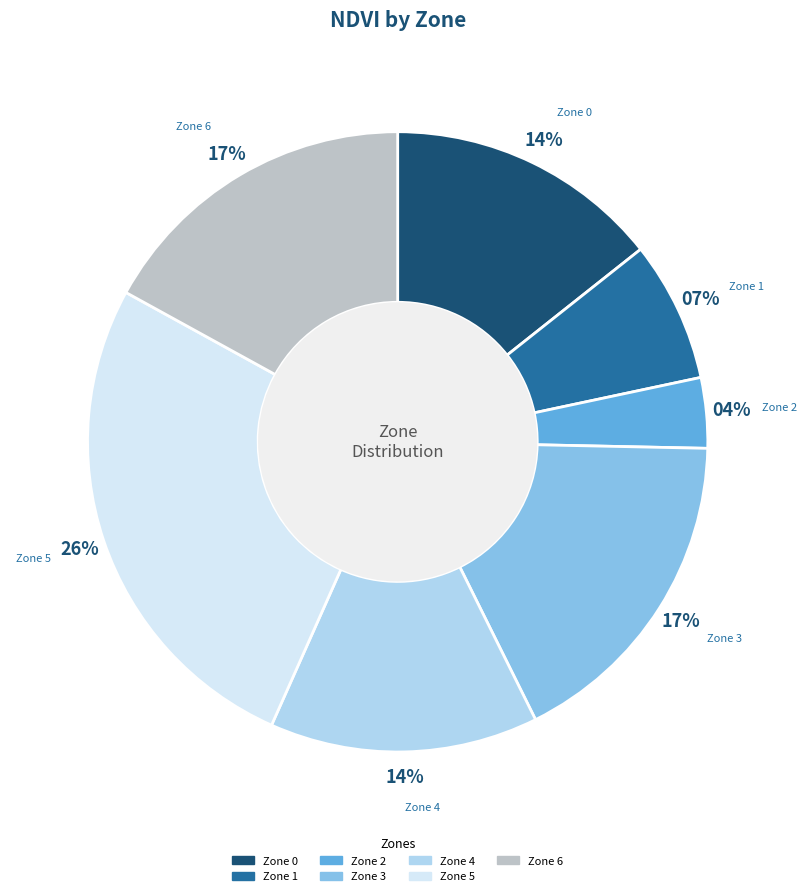

How many slices are in this pie chart?

7